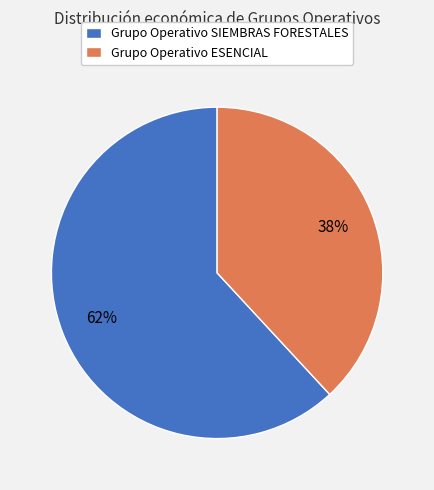

To the nearest percent, what percentage of the pie is Grupo Operativo SIEMBRAS FORESTALES?

62%